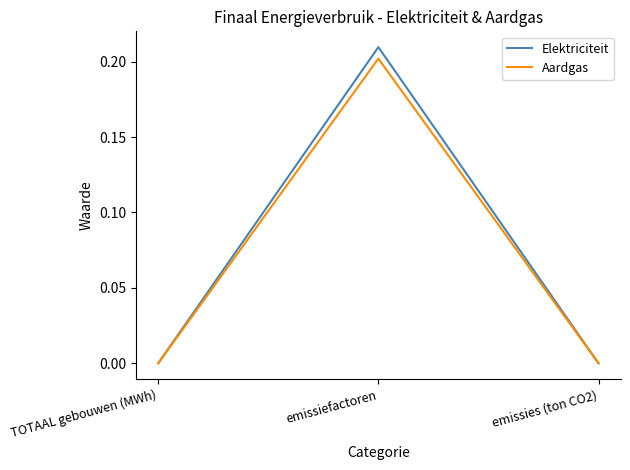

Which series has the largest range (max minus min)?

Elektriciteit